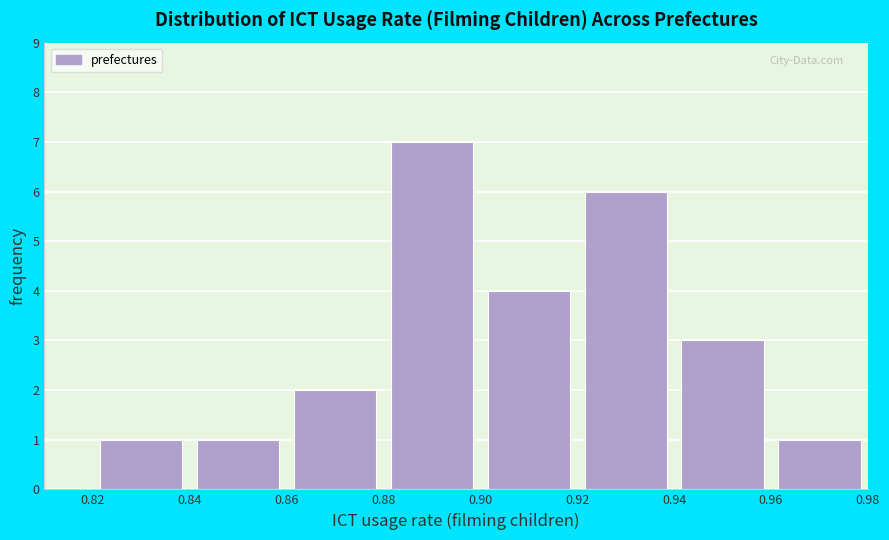

Over which range of the x-axis is the bar tallest?

0.88 to 0.90